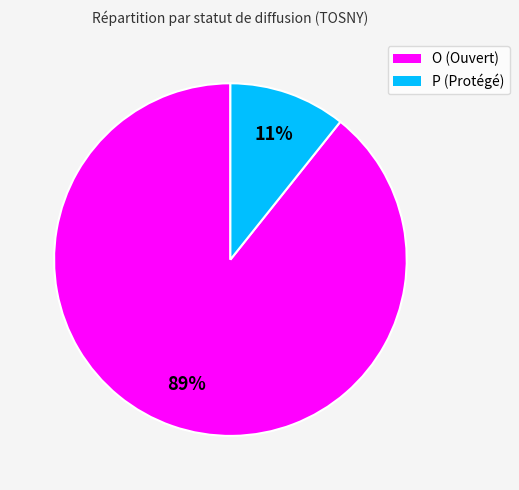

To the nearest percent, what is the combined percentage of P and O?

100%